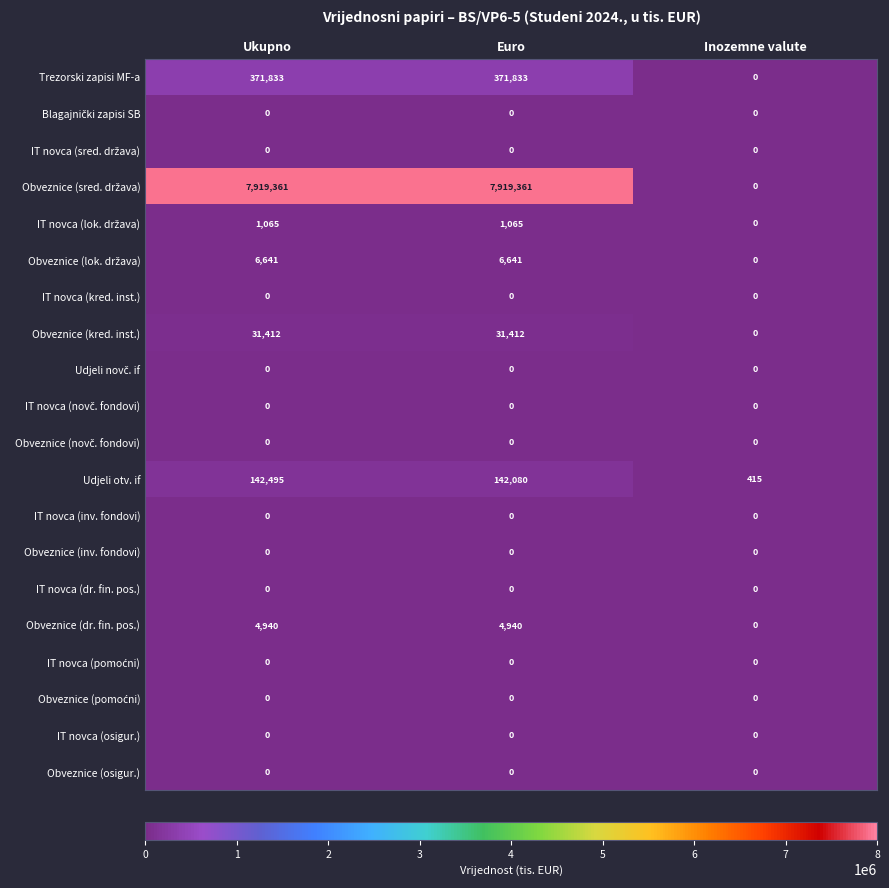

At which category is the sum across all series the highest?

Ukupno